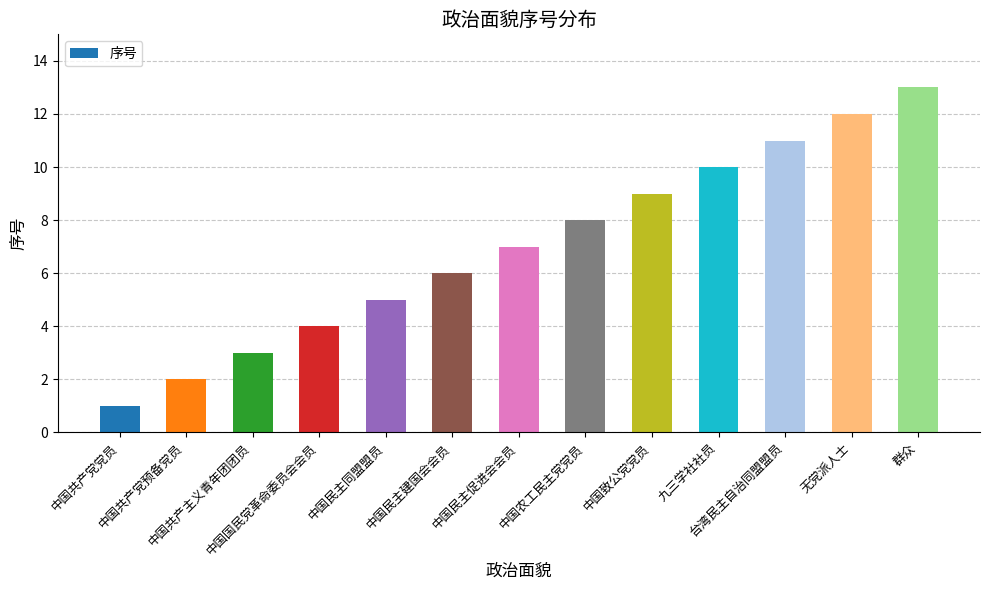

What is the difference between the second highest and second lowest values?

10